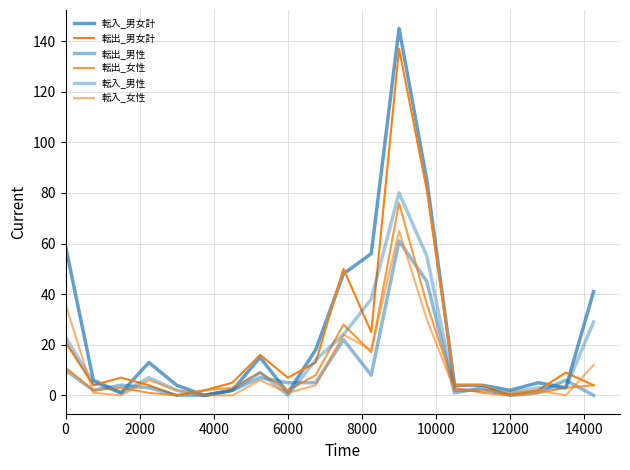

In 転出_男性, how many points are lower than both neighbors (excluding endpoints)?

4